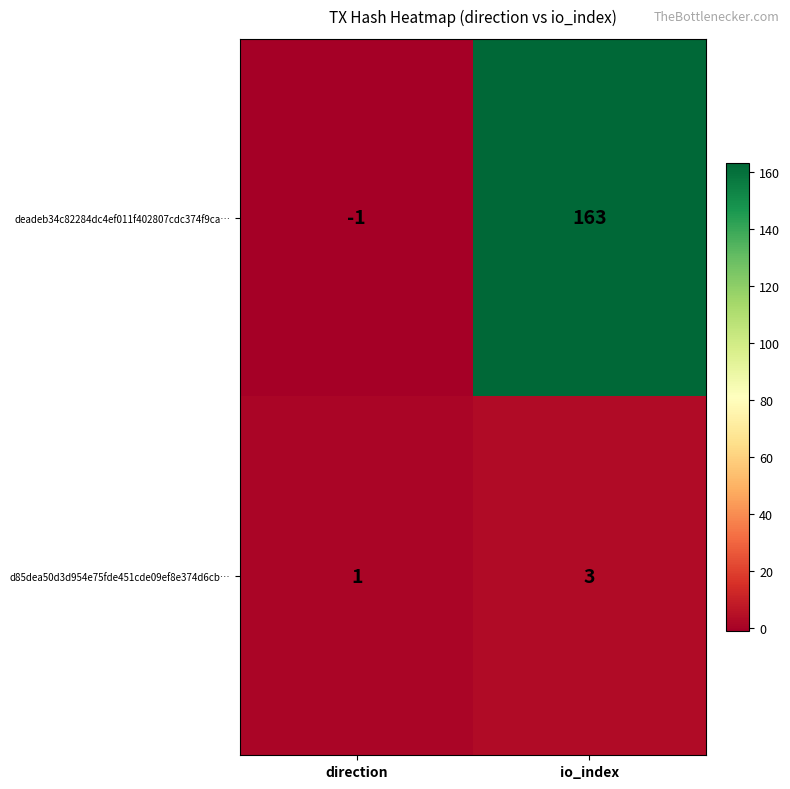

Which series has the largest total across all categories?

deadeb34c82284dc4ef011f402807cdc374f9ca…